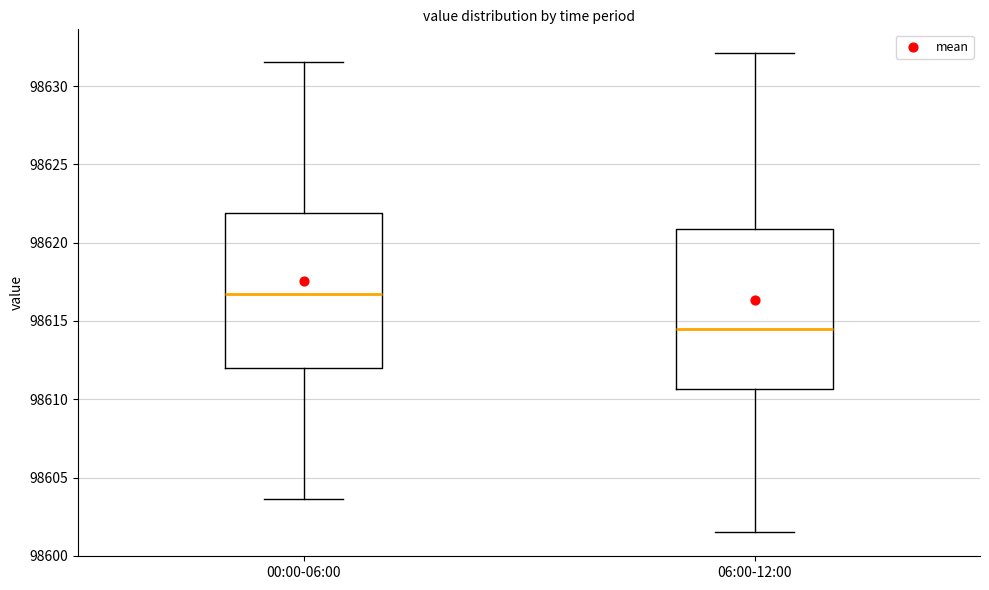

Which box's median line is the highest?

00:00-06:00